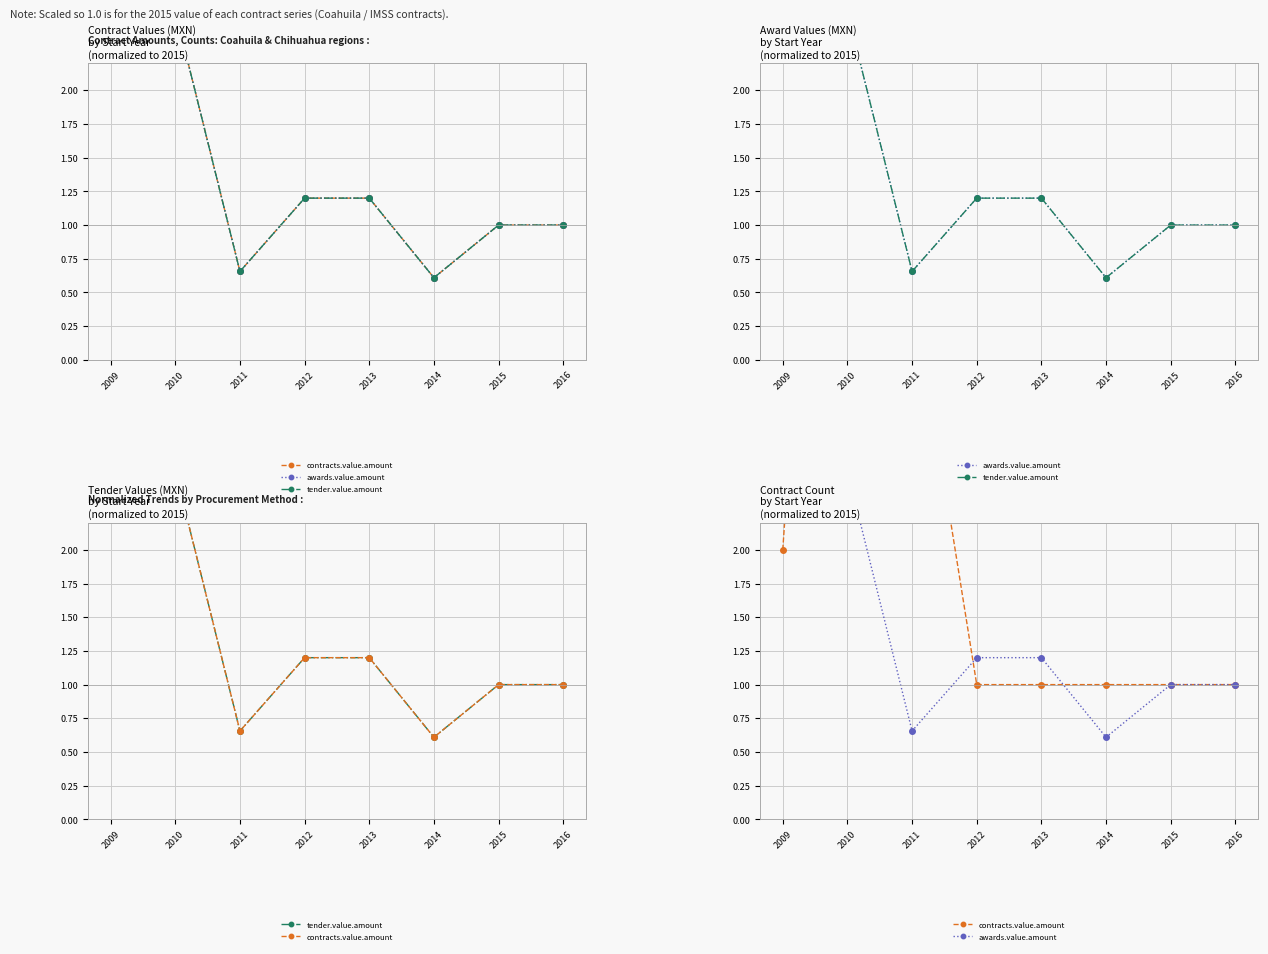

What is the value of the contracts.value.amount point at the 5th from the left?

1.0